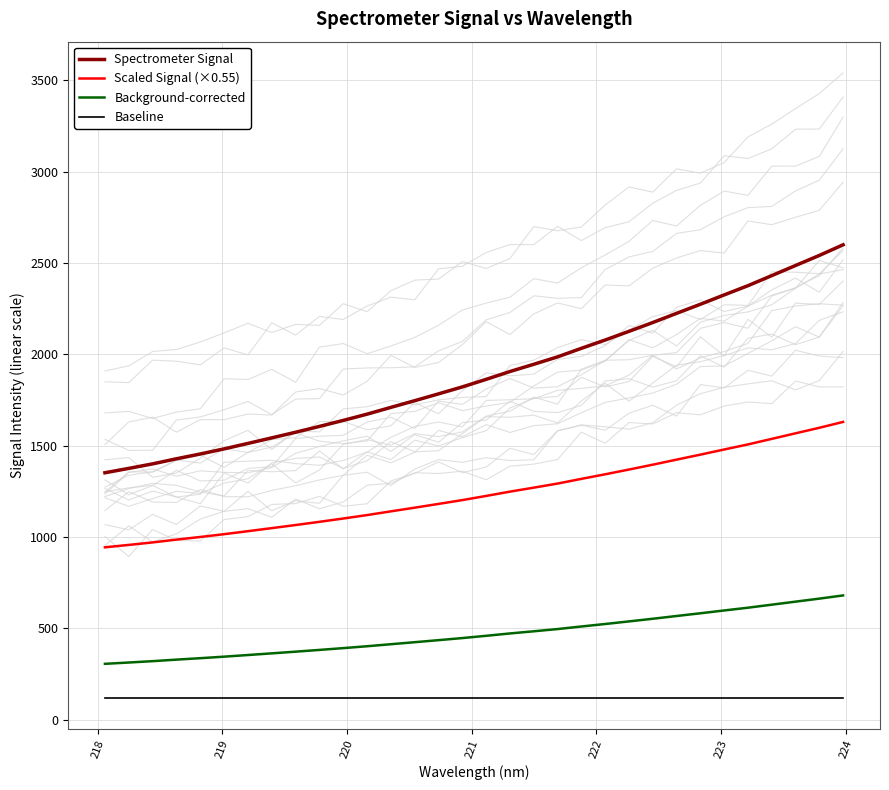

What is the minimum value for Baseline?

120.0